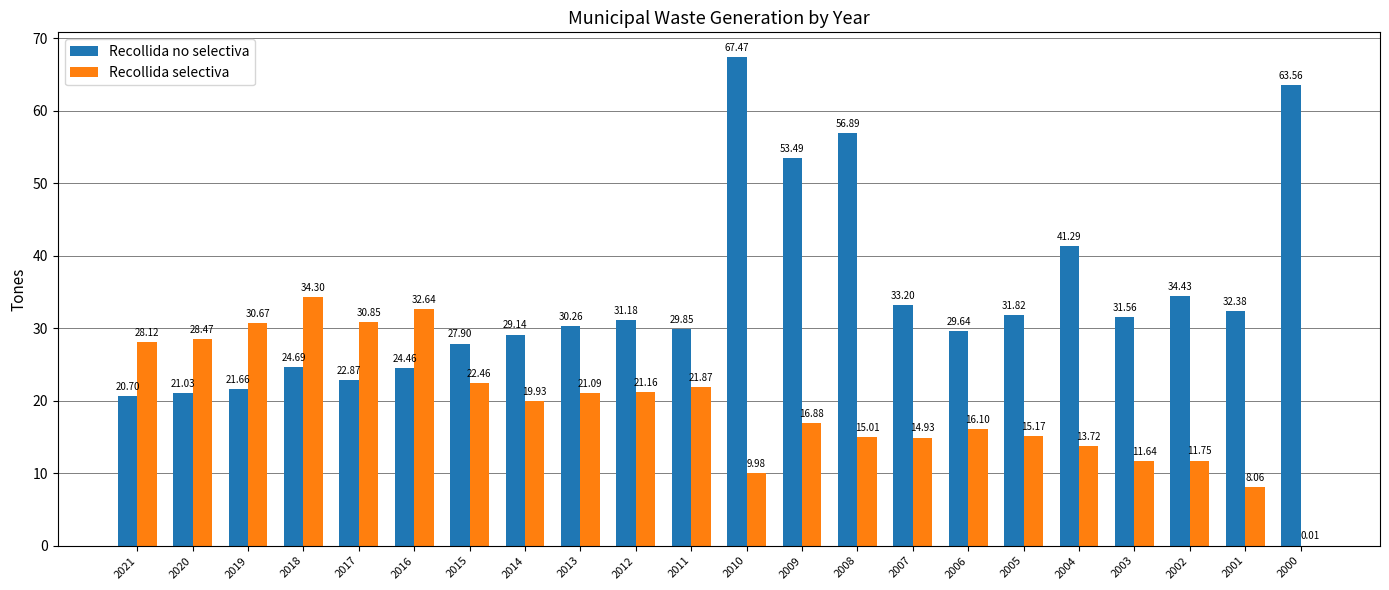

Which series has the largest range (max minus min)?

Recollida no selectiva